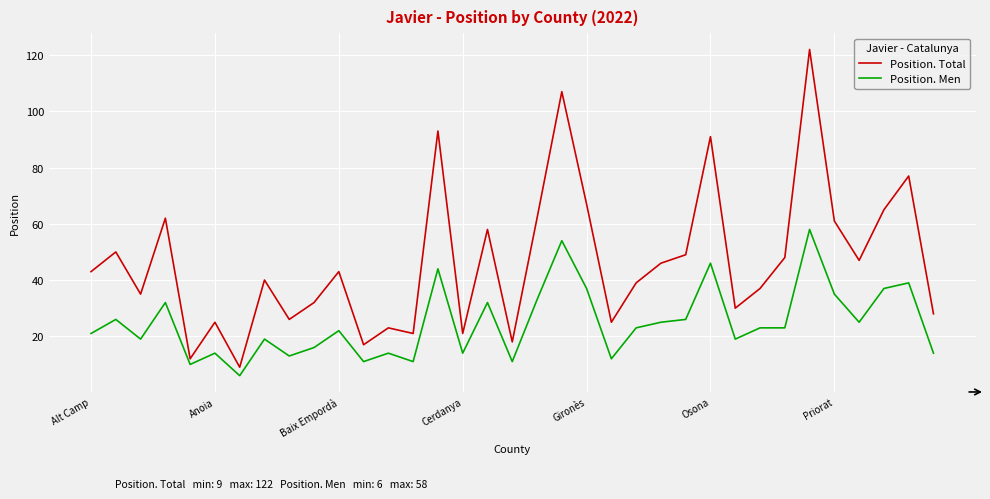

What is the lowest value of the Position. Total series?

9